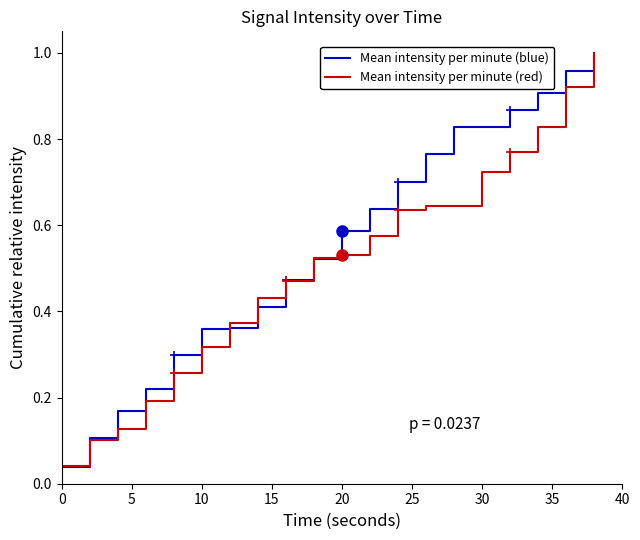

The value of Mean intensity per minute (red) at 10 is 0.1. True or false?

False